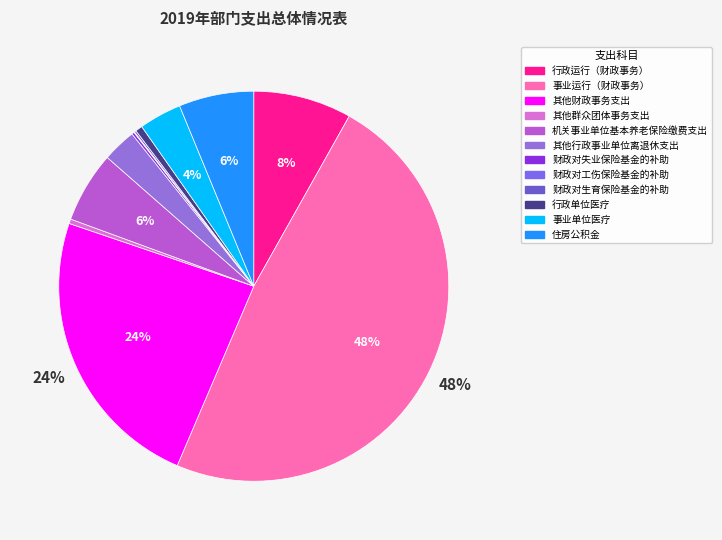

Count the number of slices in the pie.

12